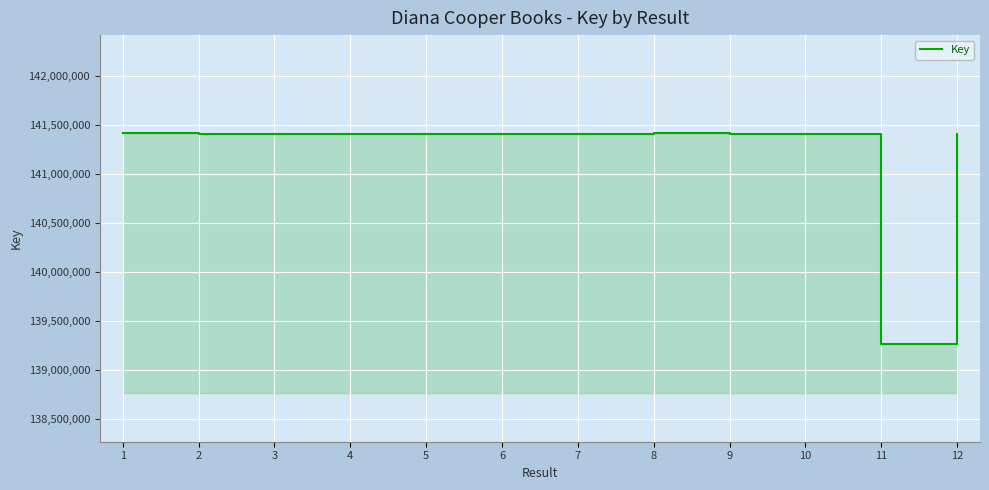

What is the sum of all values?

1694770150